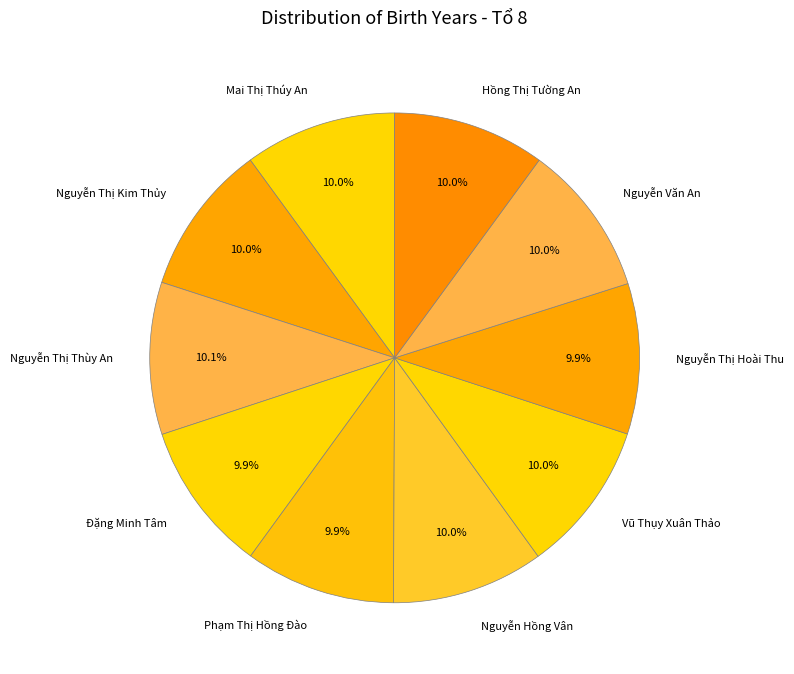

What percentage is the Mai Thị Thúy An slice, to the nearest percent?

10%